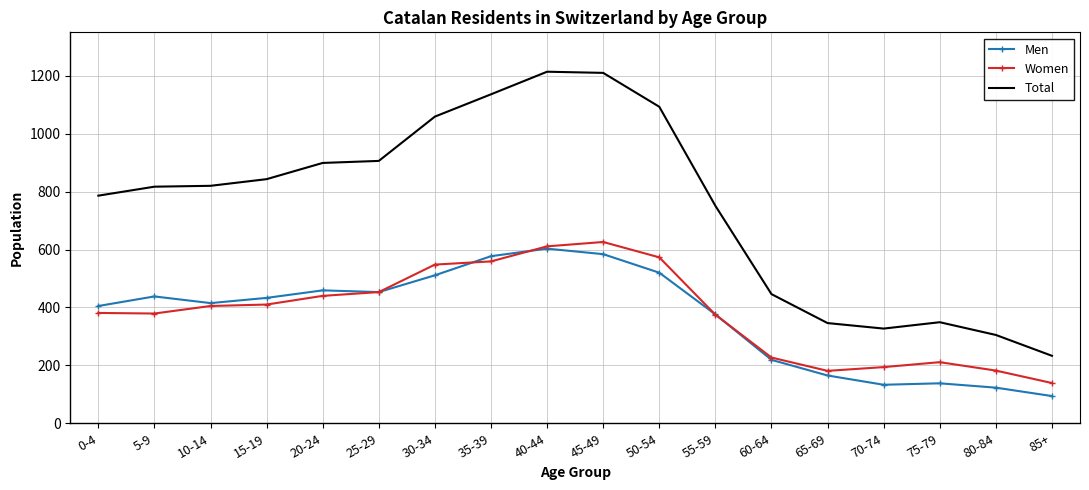

What is the average value of the Men series?

369